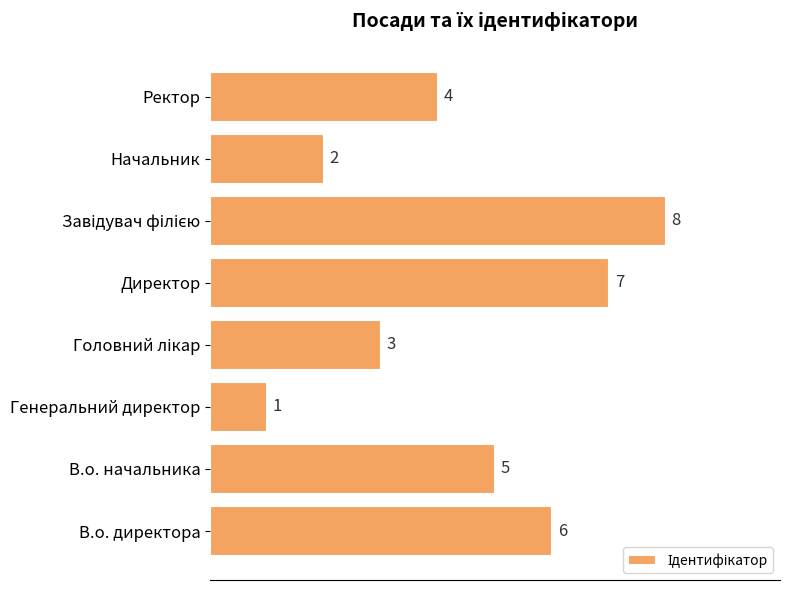

At which category does the chart reach its minimum across all series?

Генеральний директор